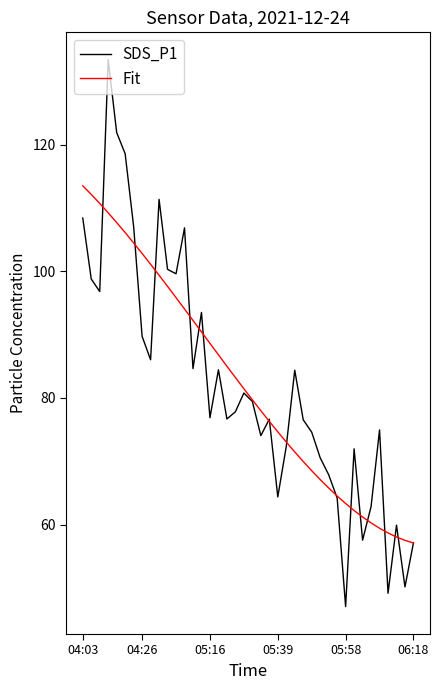

Which series has the largest range (max minus min)?

SDS_P1